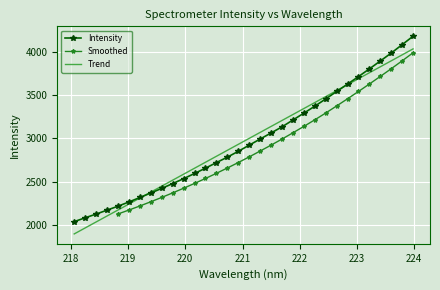

List the labels in order of value, smallest first.

218.0596, 218.2508, 218.442, 218.6332, 218.8244, 219.0156, 219.2067, 219.3979, 219.589, 219.7801, 219.9712, 220.1623, 220.3533, 220.5444, 220.7354, 220.9264, 221.1174, 221.3083, 221.4993, 221.6902, 221.8812, 222.0721, 222.263, 222.4538, 222.6447, 222.8355, 223.0264, 223.2172, 223.408, 223.5987, 223.7895, 223.9802